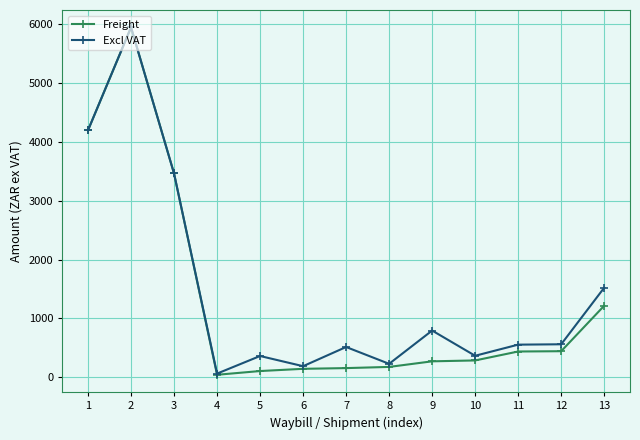

Which series has the widest spread of values?

Freight